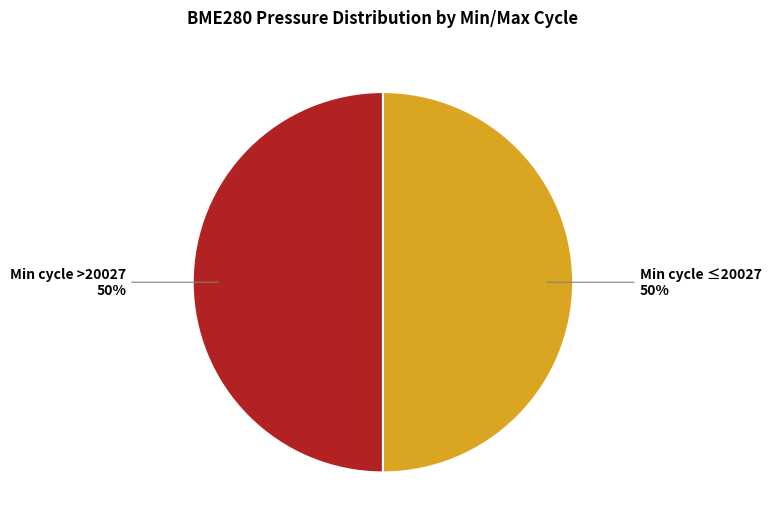

To the nearest percent, what is the average slice percentage?

50%